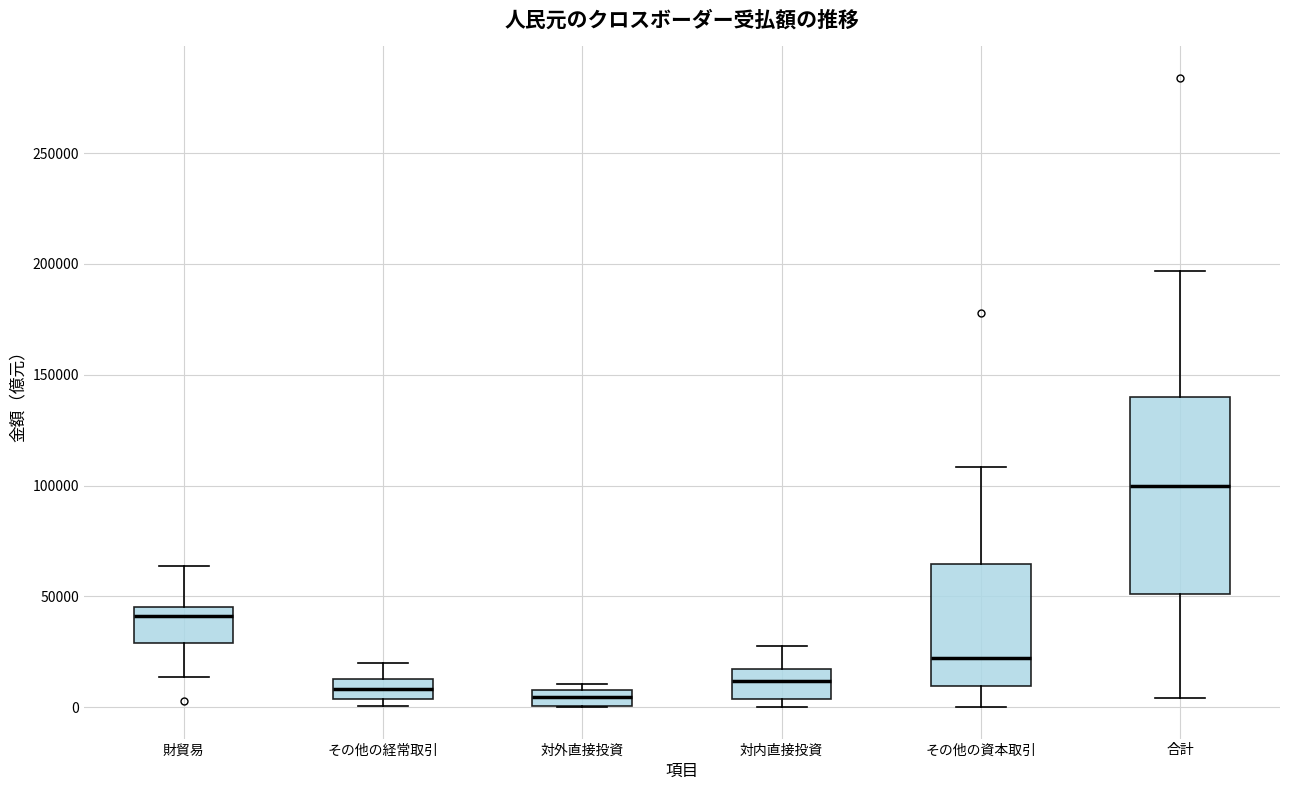

Where does the upper whisker of the box for 対内直接投資 end on the y-axis? The values are not printed on the chart, so give them approximately, as read against the axis.

30000